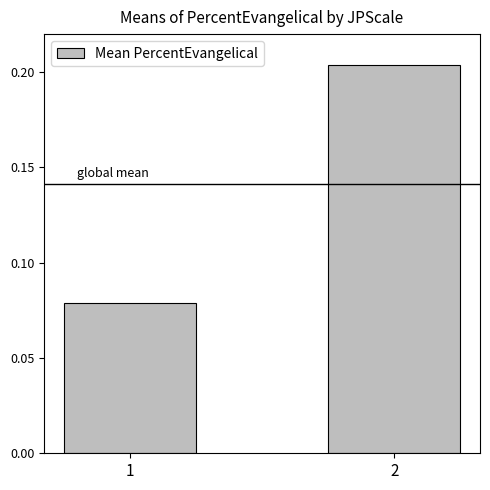

Is it true that the value at 2 is 0.3?

False